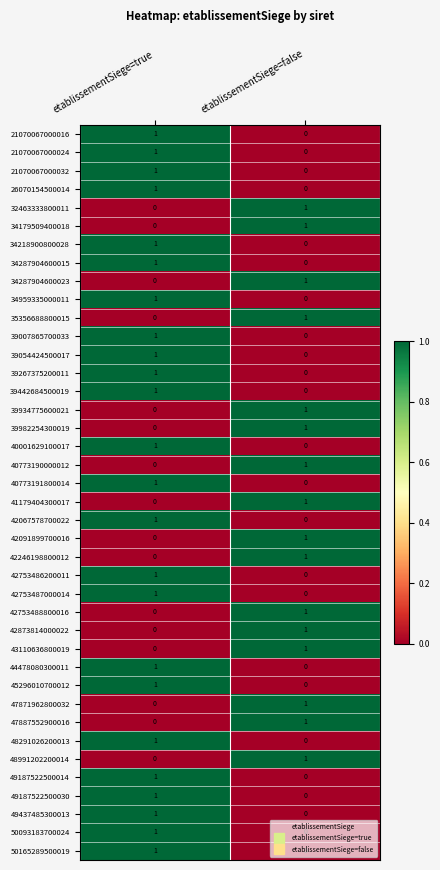

Rank the categories by 40773190000012 value from highest to lowest.

etablissementSiege=false, etablissementSiege=true